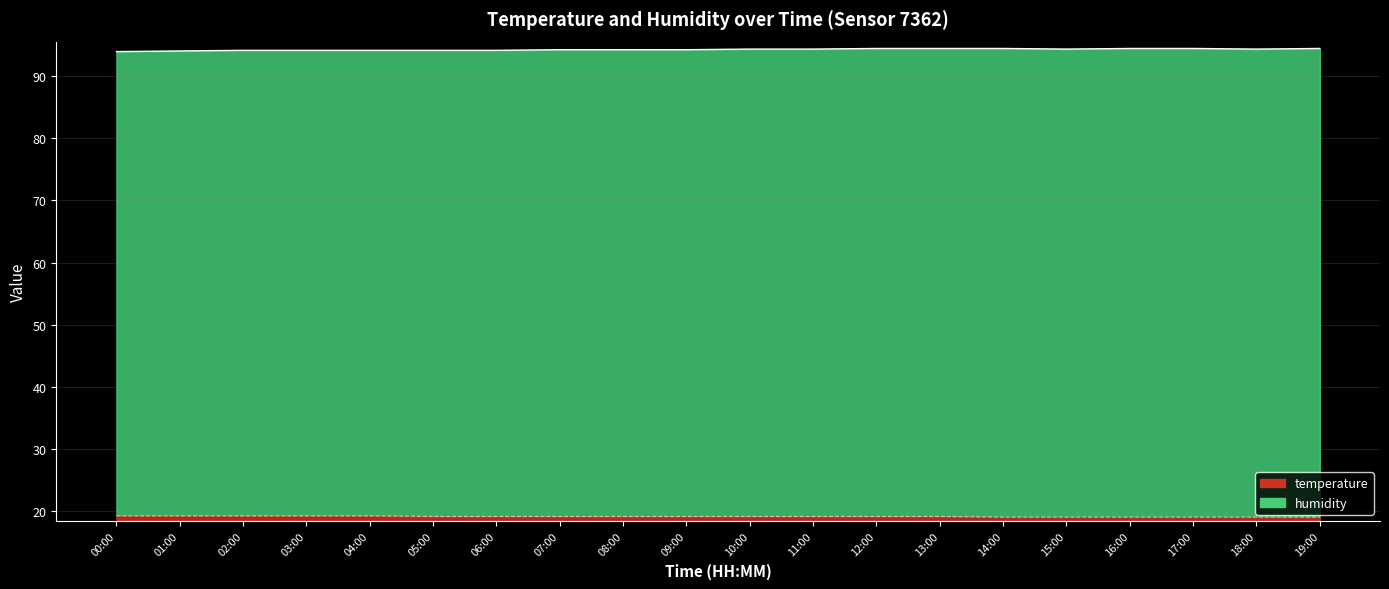

At which category is the sum across all series the highest?

12:00